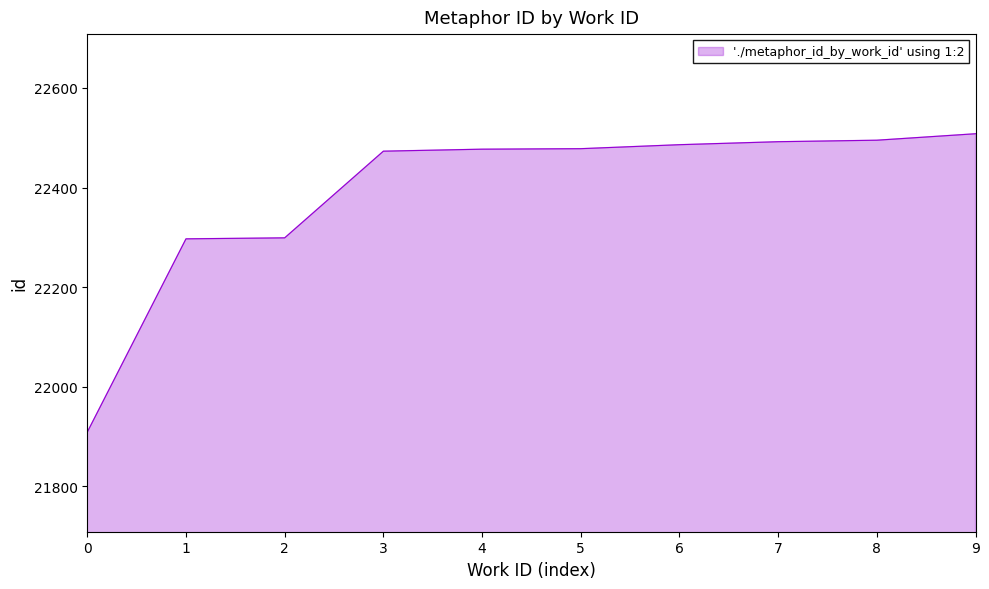

What is the minimum value shown in the chart?

21909